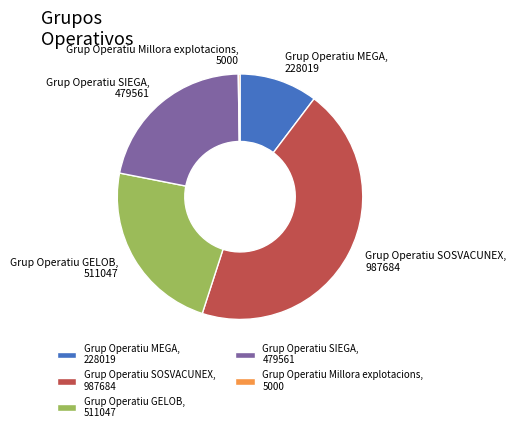

Does Grup Operatiu SOSVACUNEX represent more than half of the total?

No